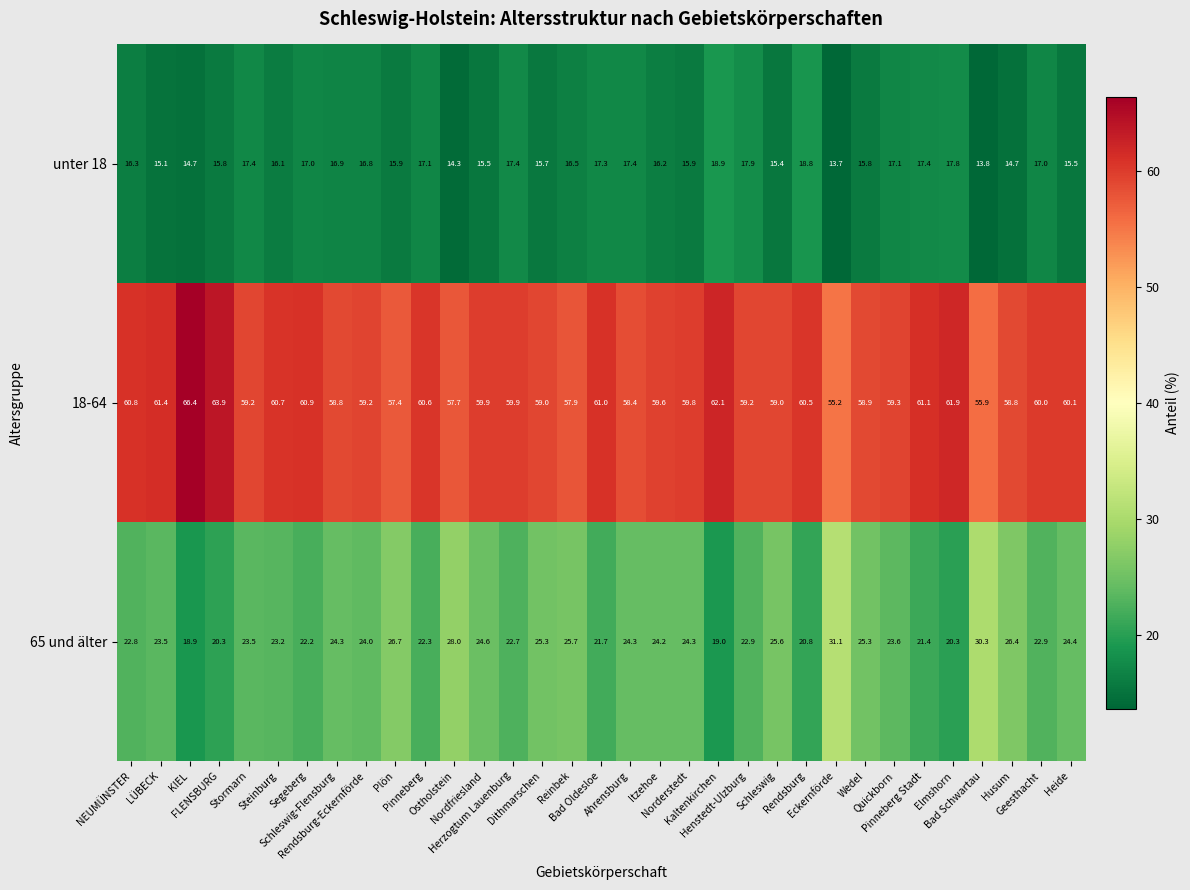

What is the spread (max minus min) of values at Norderstedt?

43.9